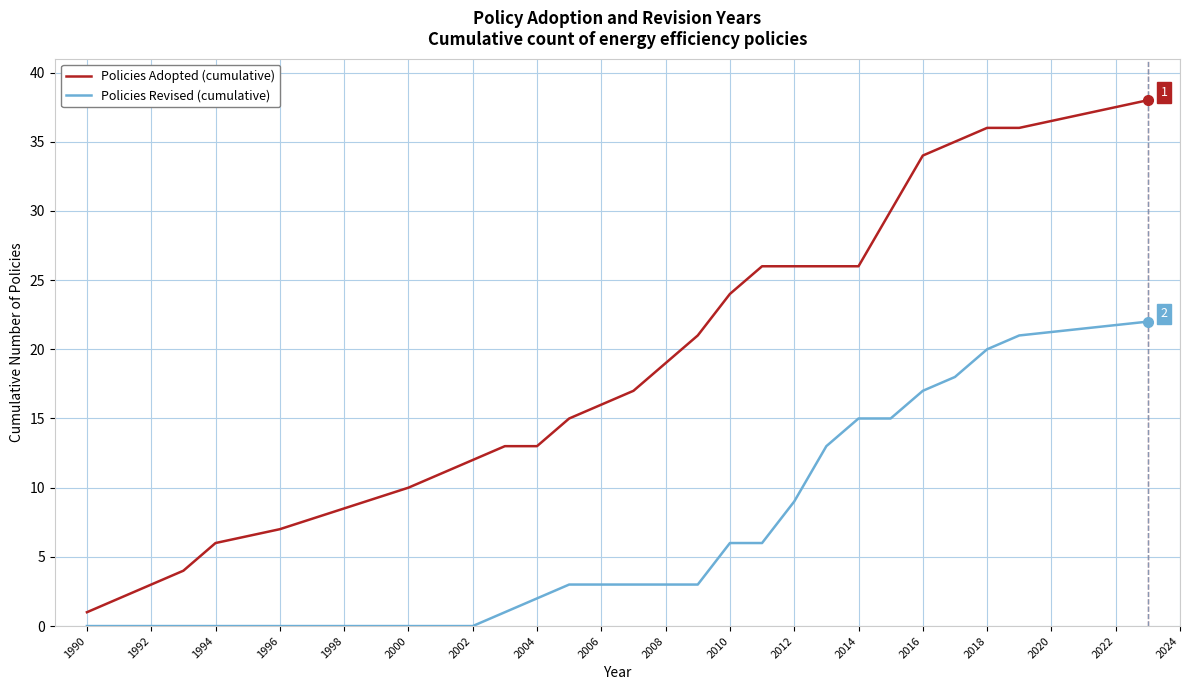

What is the difference between the maximum and minimum values in the Policies Adopted (cumulative) series?

37